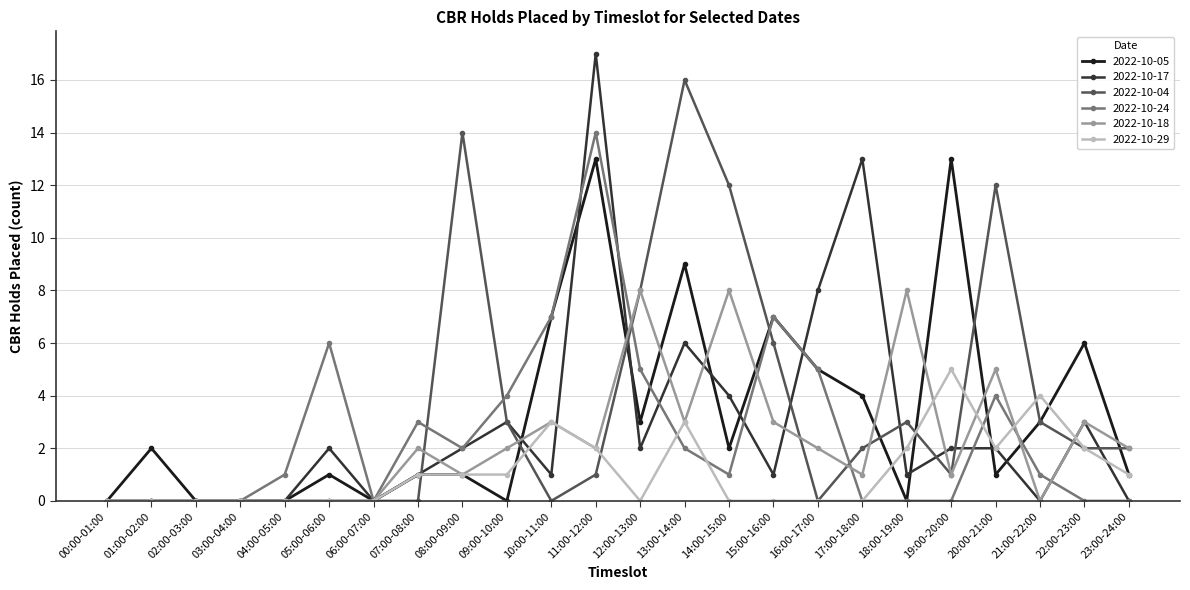

Reading right to left, list all the values displayed in this chart.

2022-10-05: 1	6	3	1	13	0	4	5	7	2	9	3	13	7	0	1	1	0	1	0	0	0	2	0
2022-10-17: 0	3	0	2	2	1	13	8	1	4	6	2	17	1	3	2	1	0	2	0	0	0	0	0
2022-10-04: 2	2	3	12	1	3	2	0	6	12	16	8	1	0	3	14	0	0	0	0	0	0	0	0
2022-10-24: 0	0	1	4	0	0	0	5	7	1	2	5	14	7	4	2	3	0	6	1	0	0	0	0
2022-10-18: 2	3	0	5	1	8	1	2	3	8	3	8	2	3	2	1	2	0	0	0	0	0	0	0
2022-10-29: 1	2	4	2	5	2	0	0	0	0	3	0	2	3	1	1	1	0	0	0	0	0	0	0